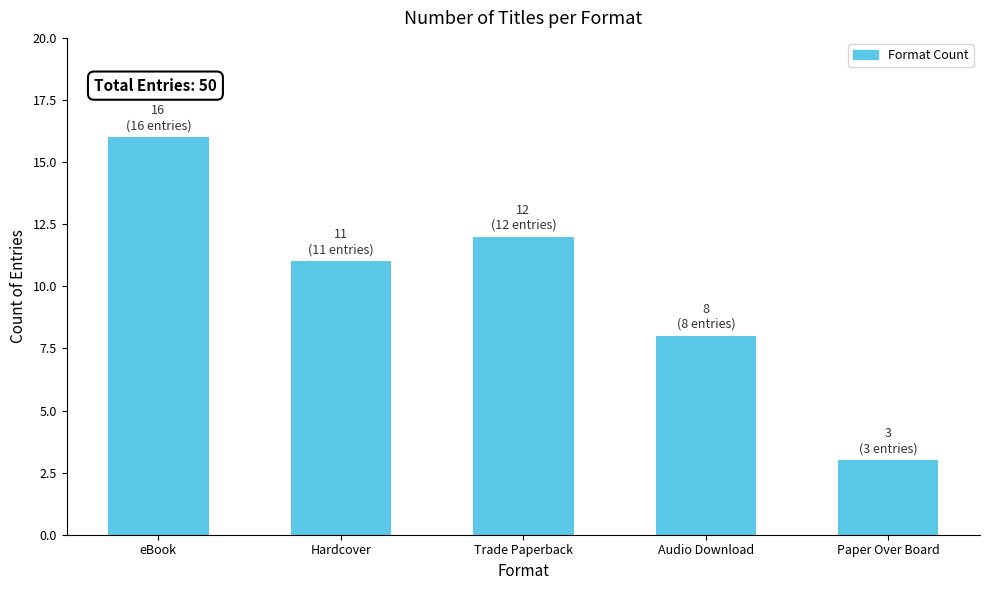

What is the label of the 2nd bar from the left?

Hardcover